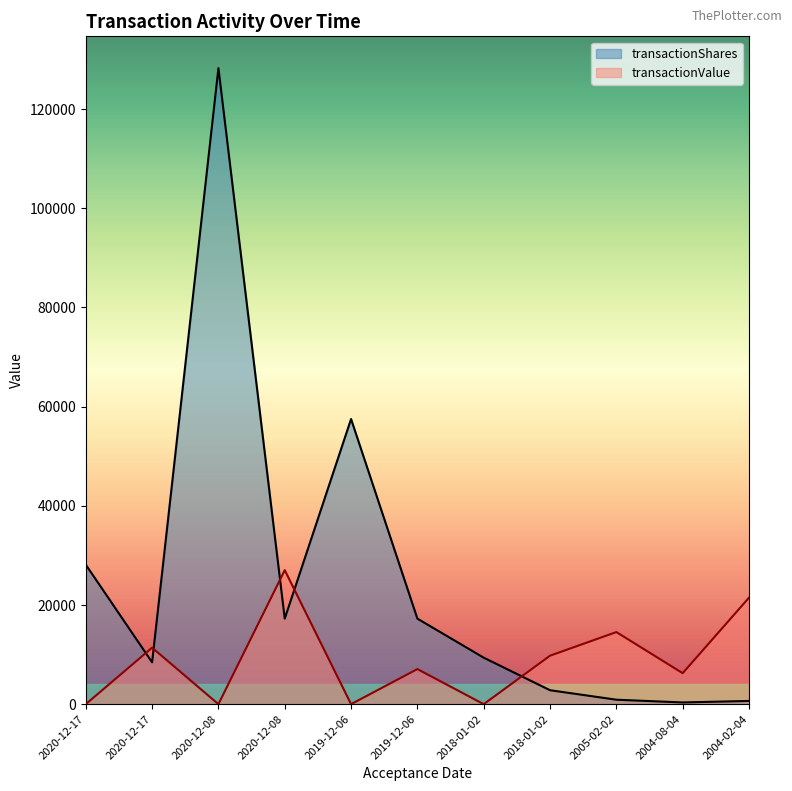

Reading left to right, extract all data points from this chart.

transactionShares: 2020-12-17=28125	2020-12-17=8437	2020-12-08=128254	2020-12-08=17250	2019-12-06=57500	2019-12-06=17250	2018-01-02=9375	2018-01-02=2813	2005-02-02=898	2004-08-04=348	2004-02-04=651
transactionValue: 2020-12-17=0	2020-12-17=11390	2020-12-08=0	2020-12-08=27024	2019-12-06=0	2019-12-06=7076	2018-01-02=0	2018-01-02=9773	2005-02-02=14540	2004-08-04=6247	2004-02-04=21476